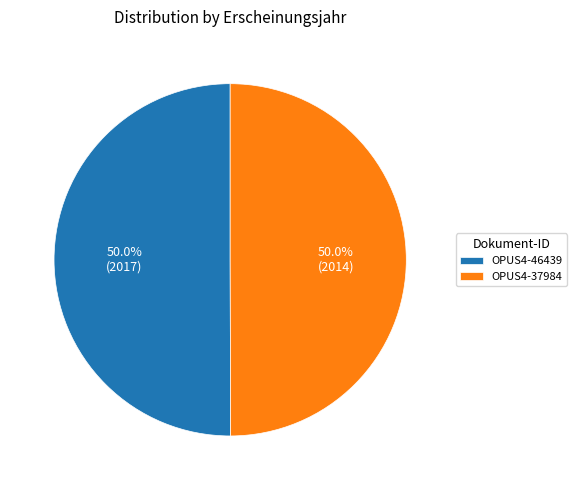

Combined, do OPUS4-37984 and OPUS4-46439 account for over 50%?

Yes